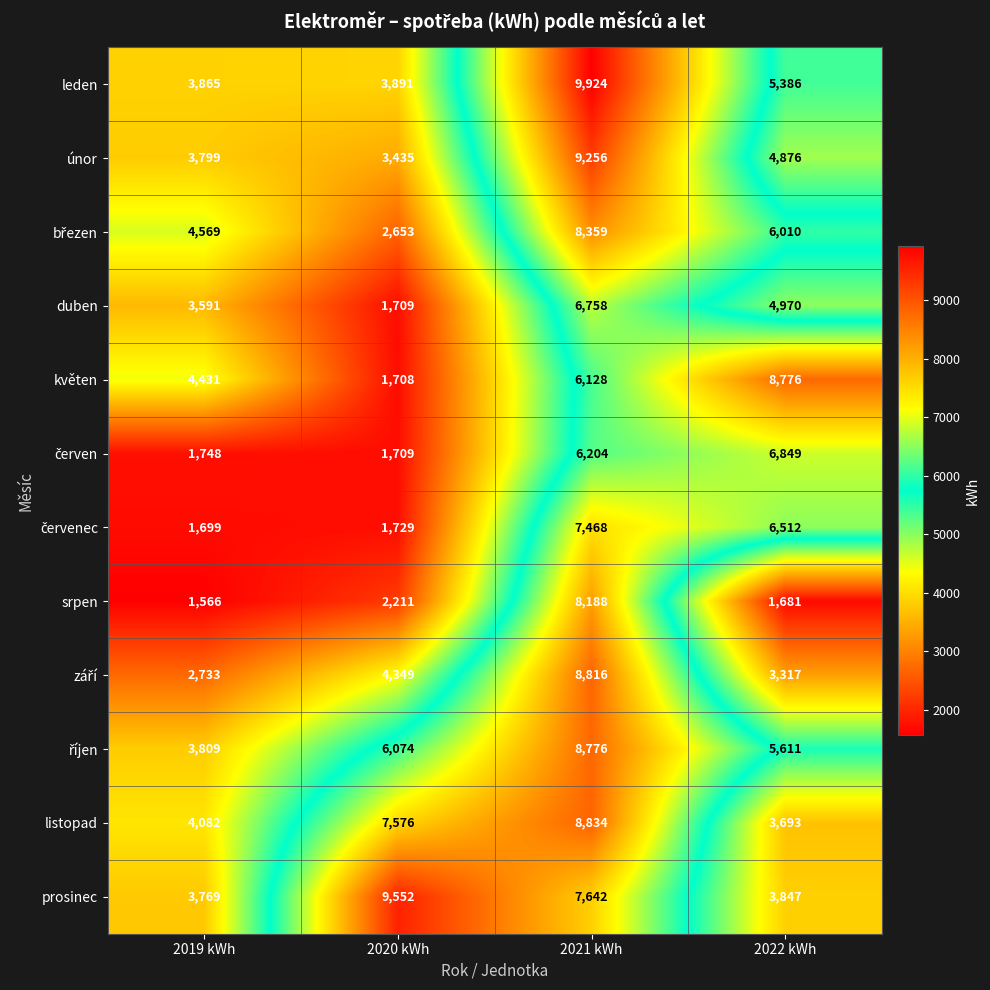

What is the sum of all leden values?

23066